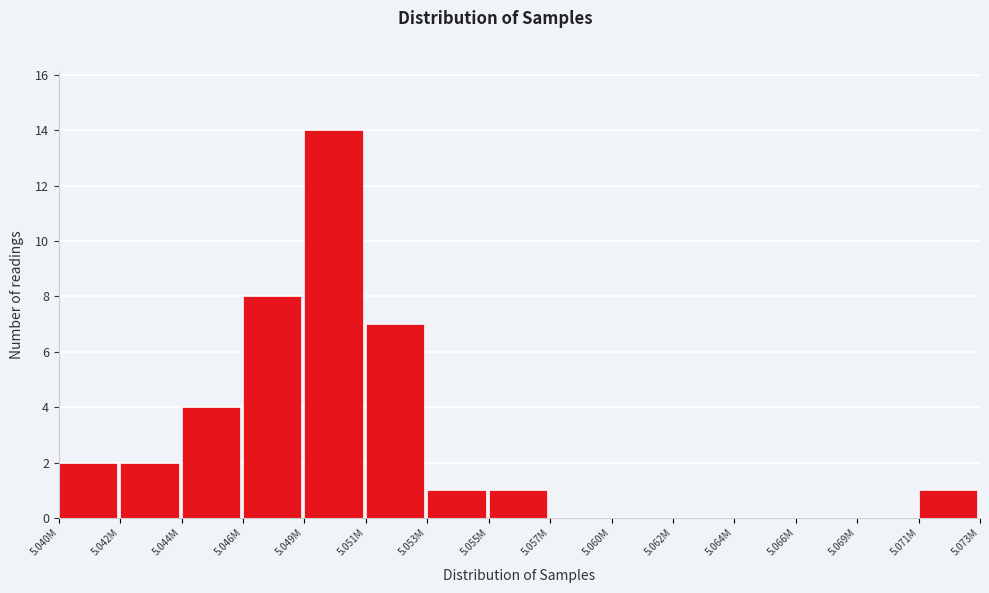

What is the sum of the values at 5.051M and 5.062M?

7